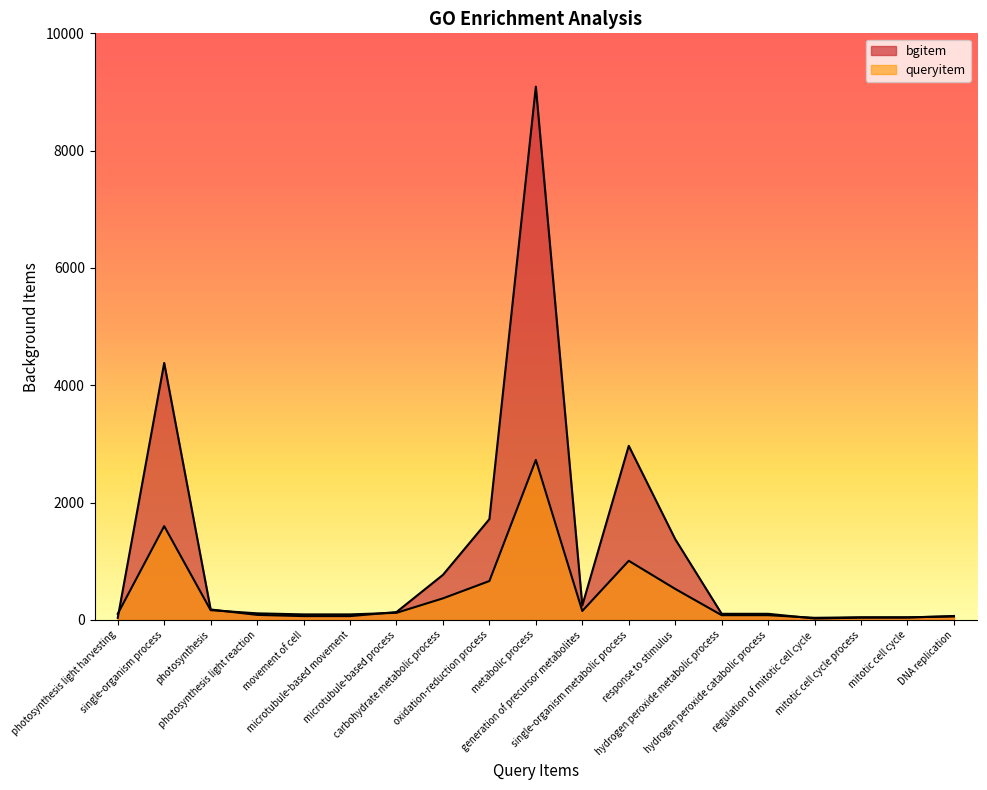

What is the difference between the maximum and minimum values in the bgitem series?

9067.0